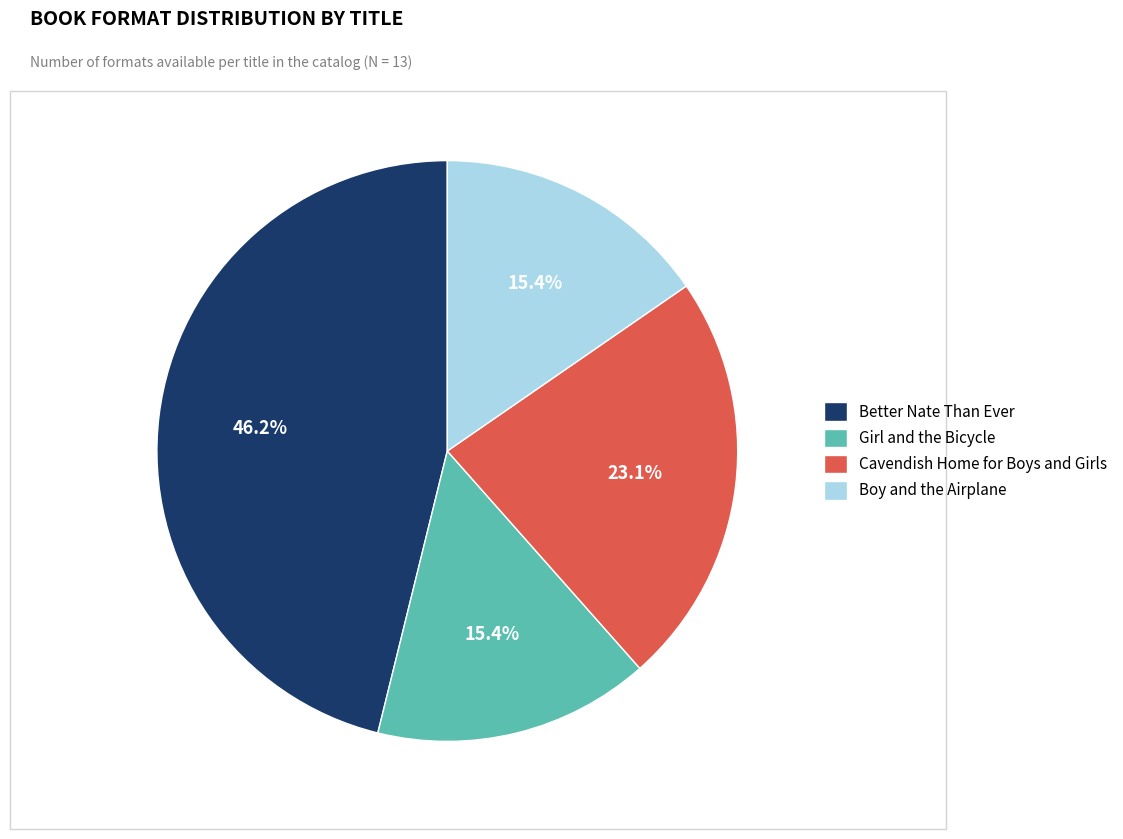

True or false: Cavendish Home for Boys and Girls accounts for 23% of the total.

True